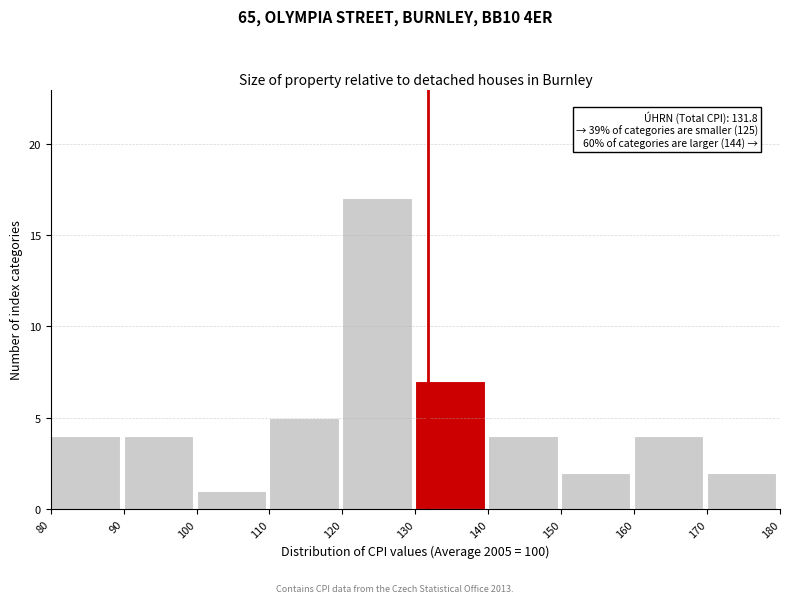

Which range on the x-axis has the tallest bar?

120 to 130